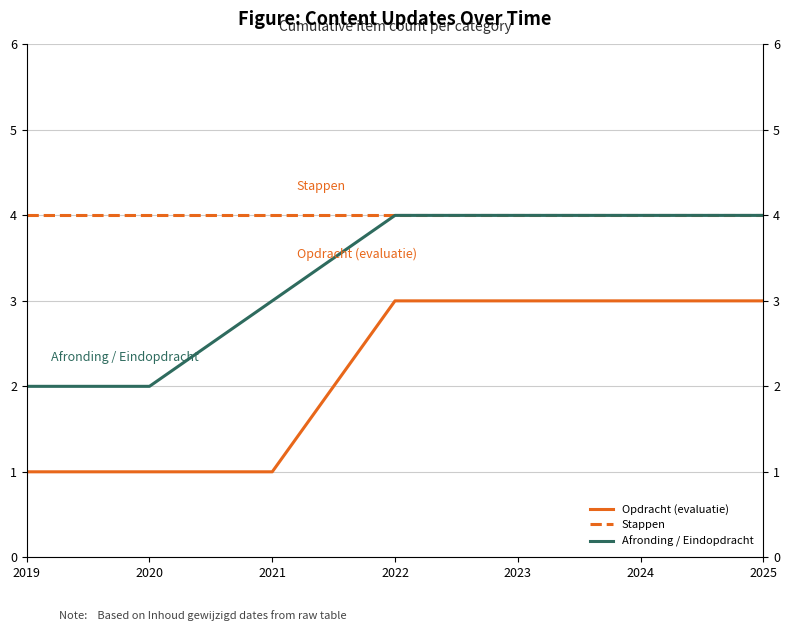

Which series has the largest total across all categories?

Stappen